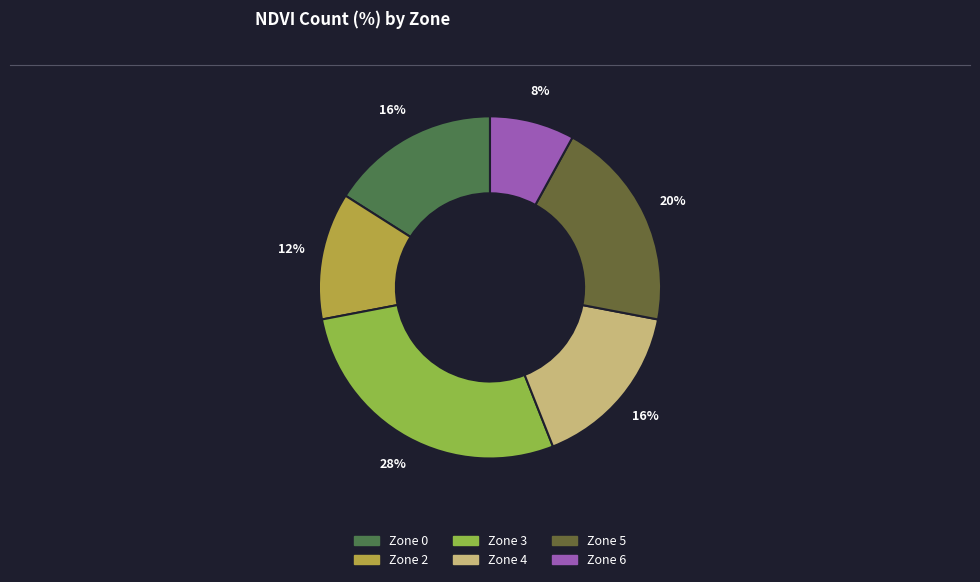

How much of the chart is everything except Zone 6?

92.0%